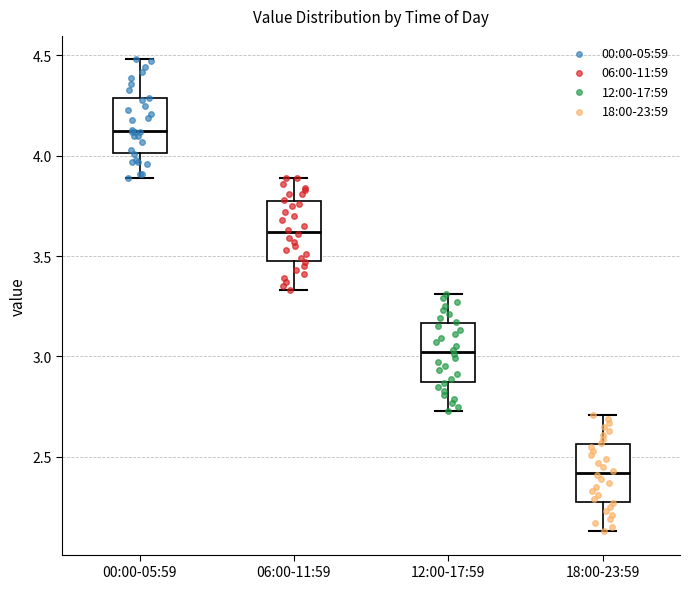

Which box has the highest median line?

00:00-05:59